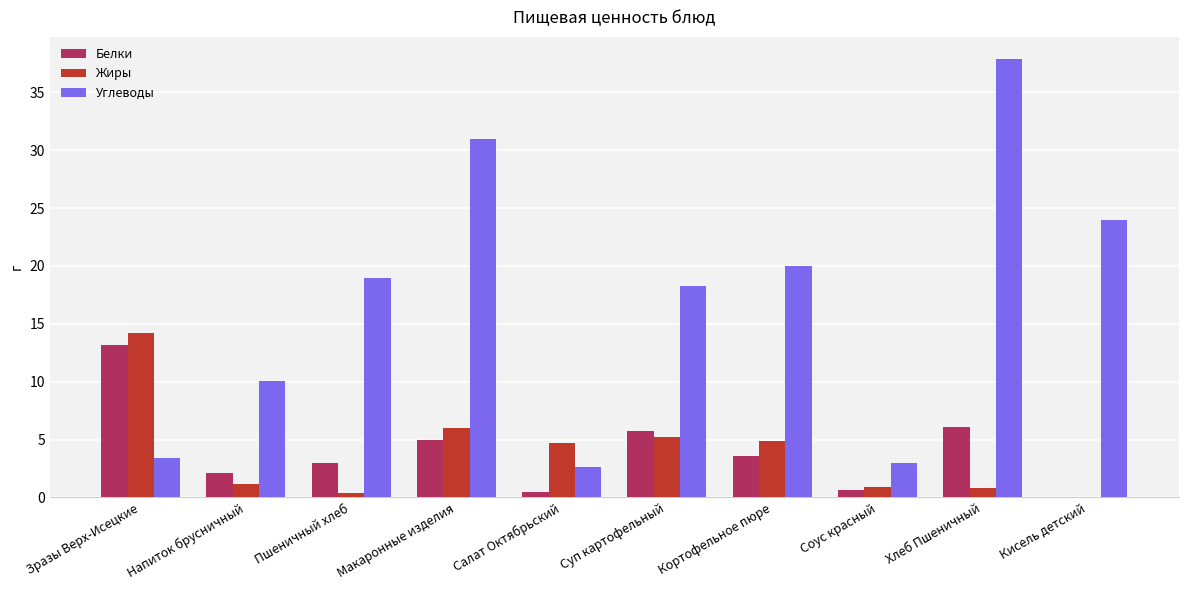

Is it true that Жиры equals 0.8 at Хлеб Пшеничный?

True